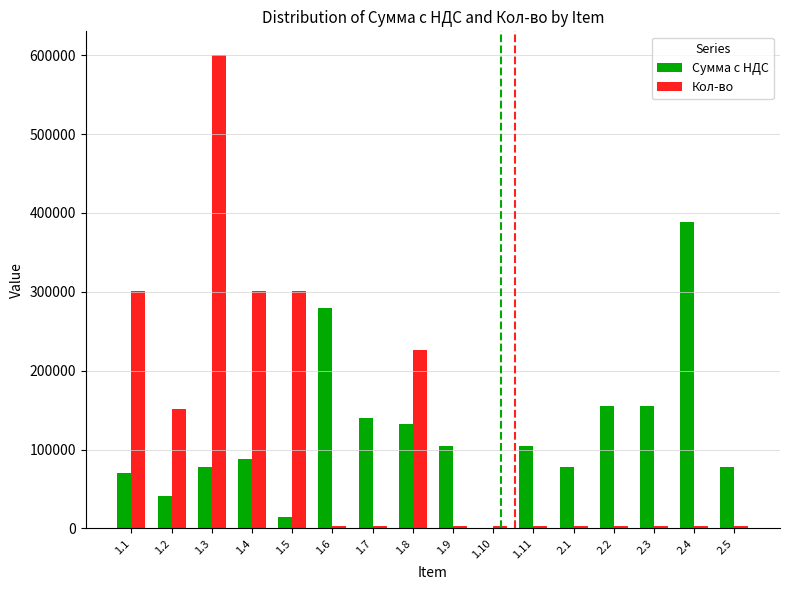

At which category is the sum across all series the highest?

1.3